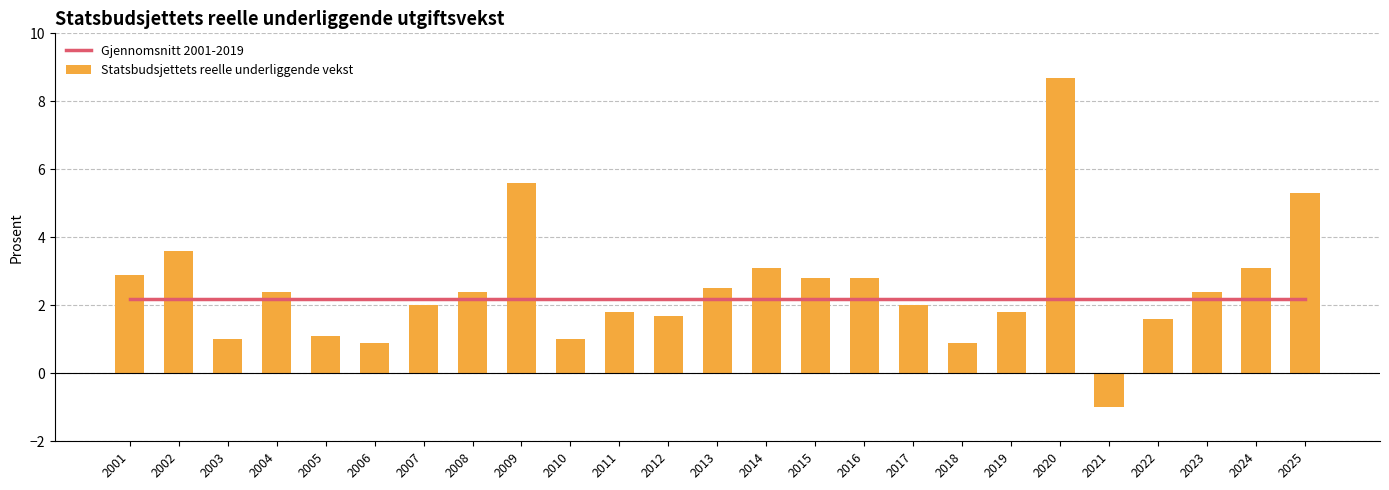

How many groups of bars are there?

25